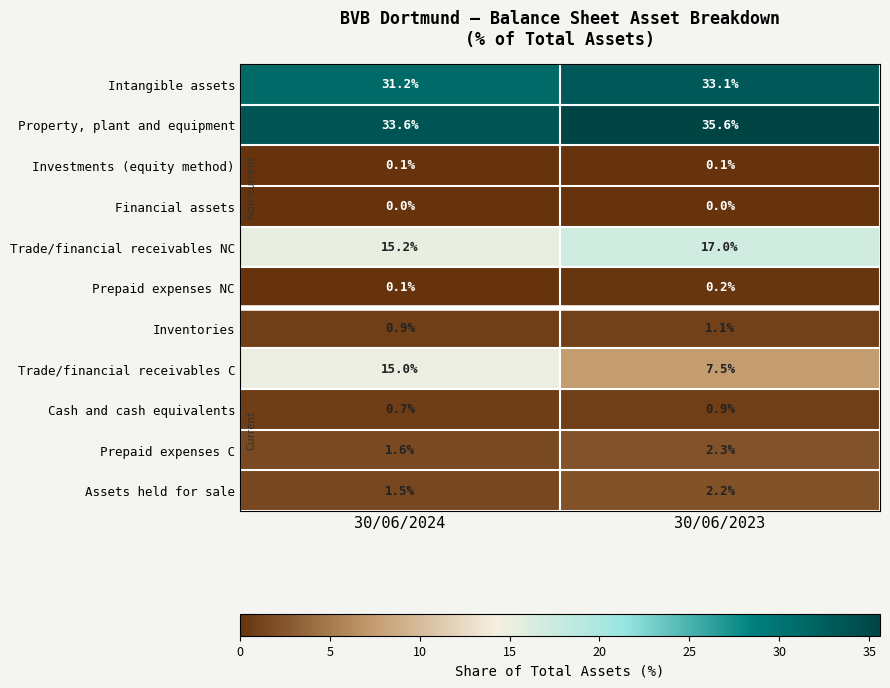

Between 30/06/2024 and 30/06/2023, which series saw the biggest shift?

Trade/financial receivables C